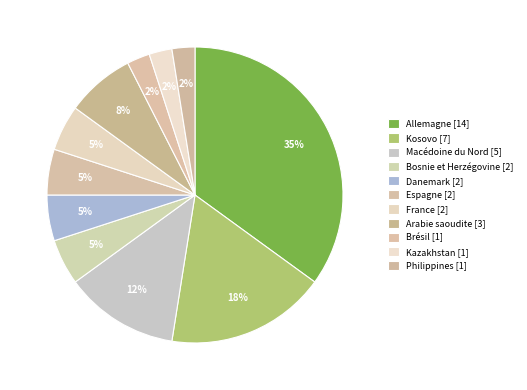

Is there a majority slice in this chart?

No